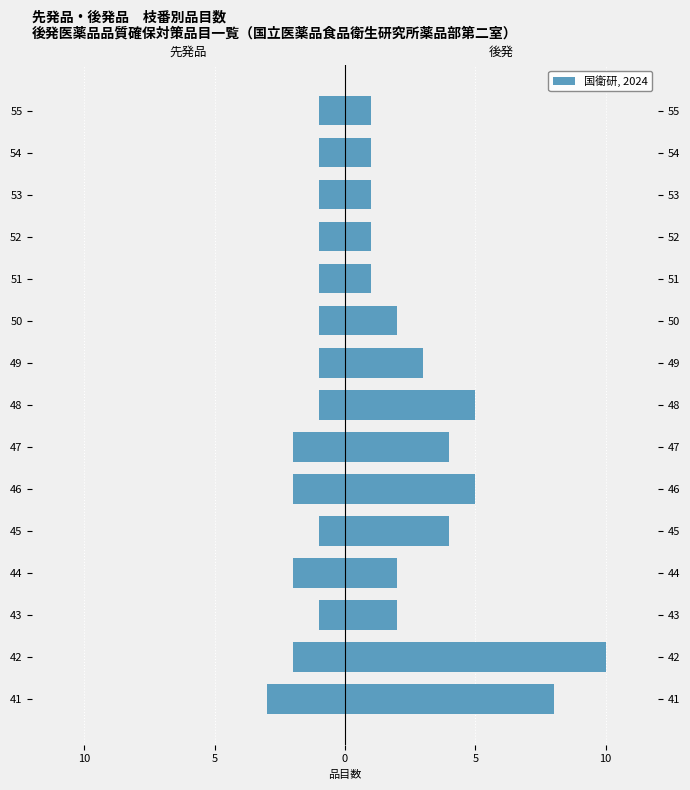

How many values in the 後発 series are below 2?

5